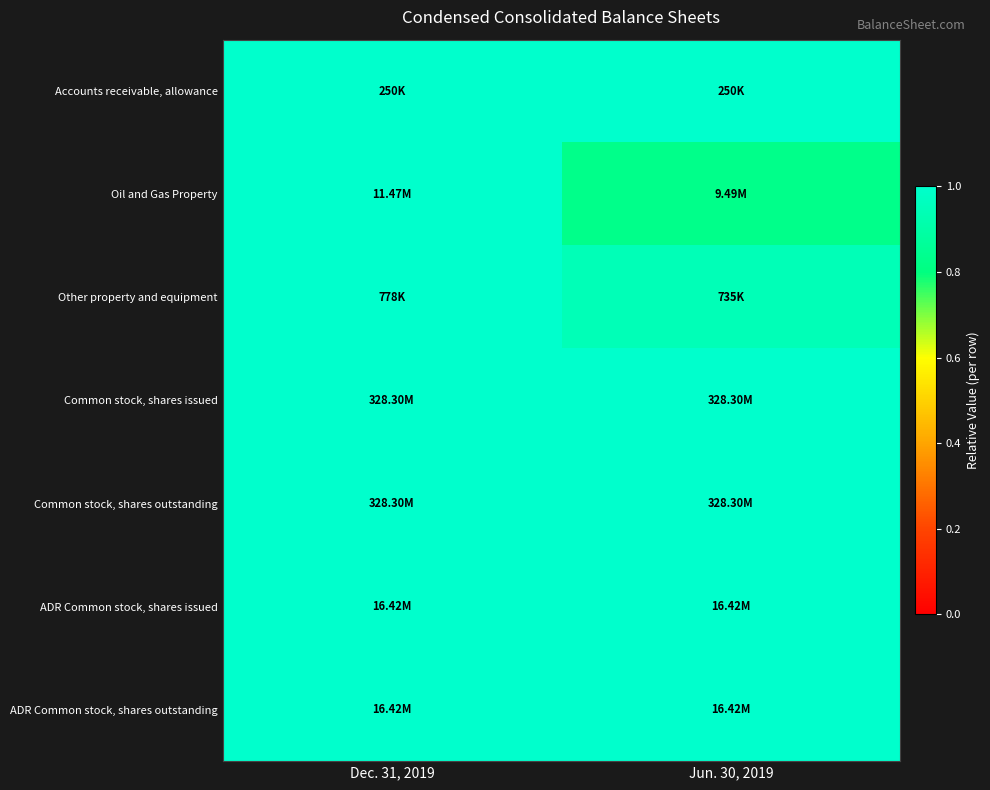

How many series are shown in this chart?

7